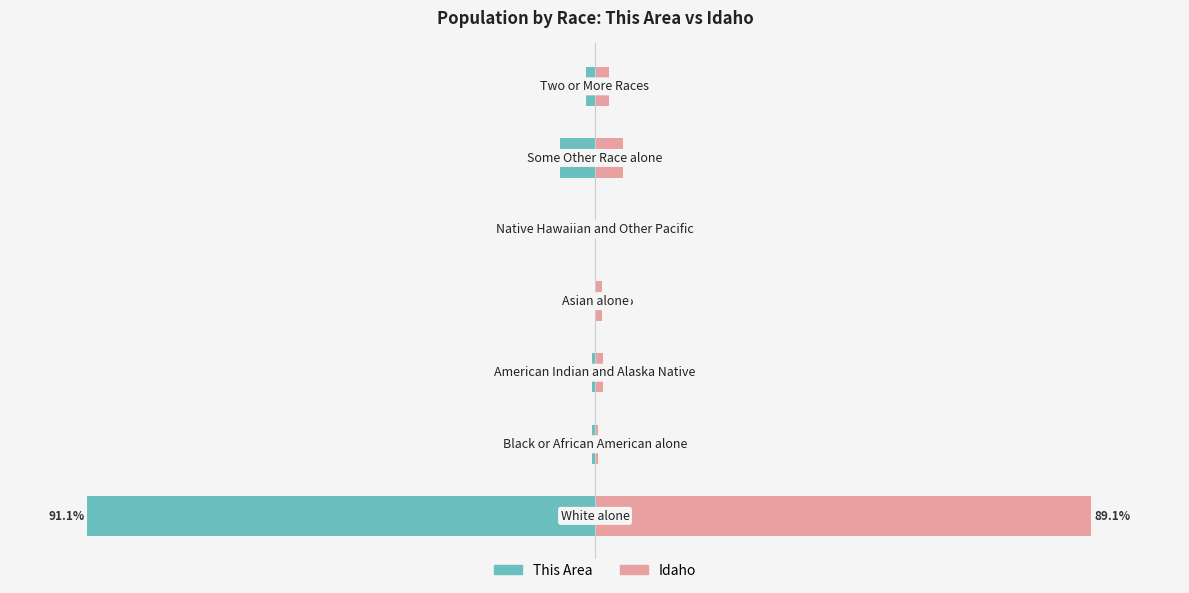

Reading left to right, transcribe all the data shown in this chart.

This Area: 0=-91.1	1=-0.5	2=-0.5	3=0.0	4=0.0	5=-6.2	6=-1.7
Idaho: 0=89.1	1=0.6	2=1.4	3=1.2	4=0.1	5=5.1	6=2.5